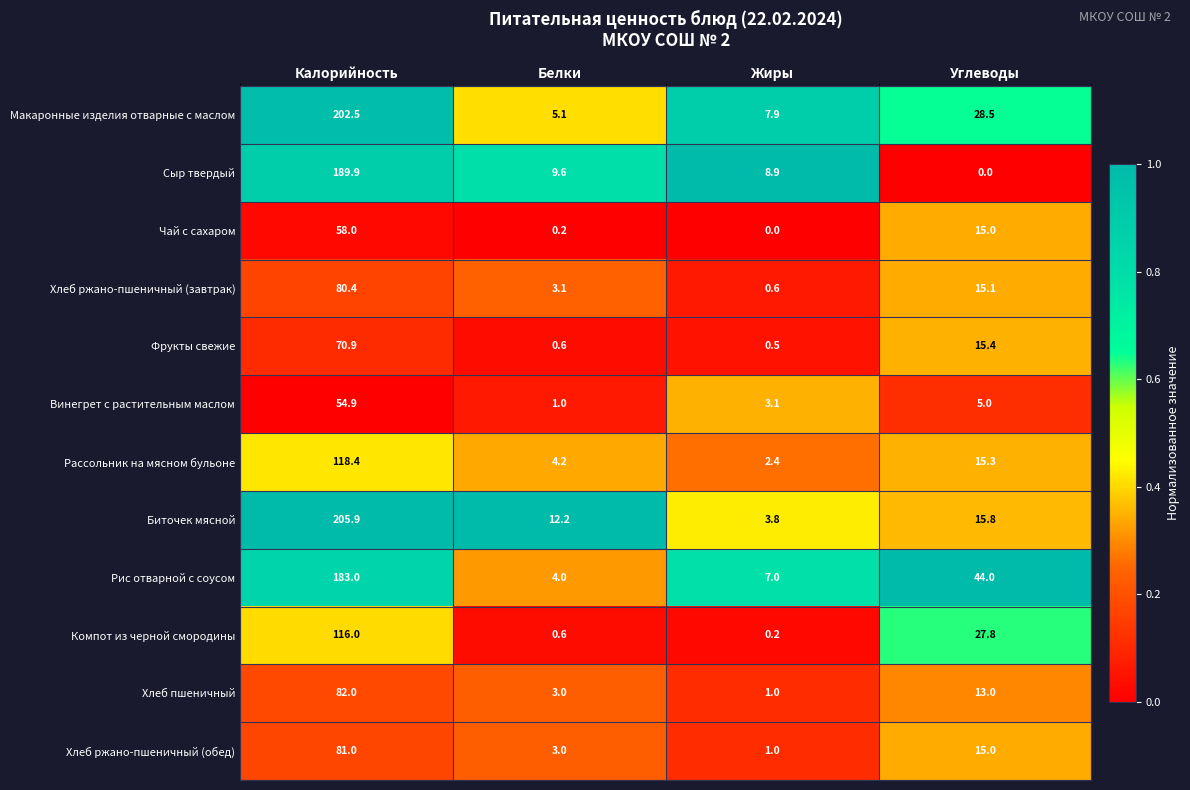

How many distinct data groups are displayed?

12